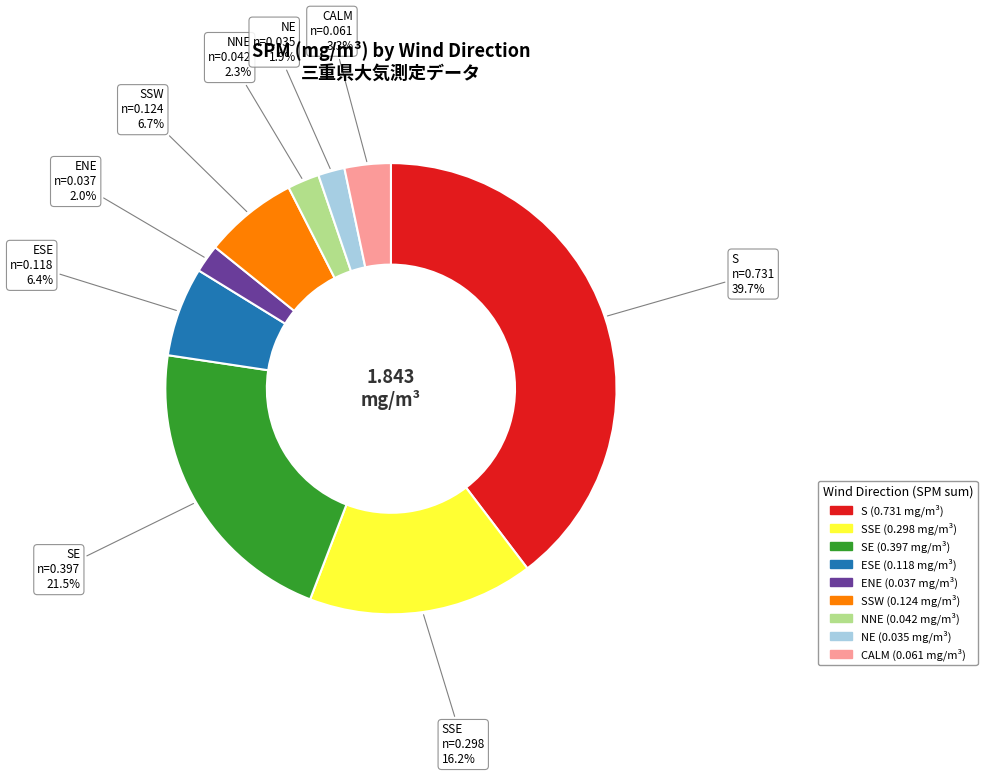

Does any single category account for the majority?

No